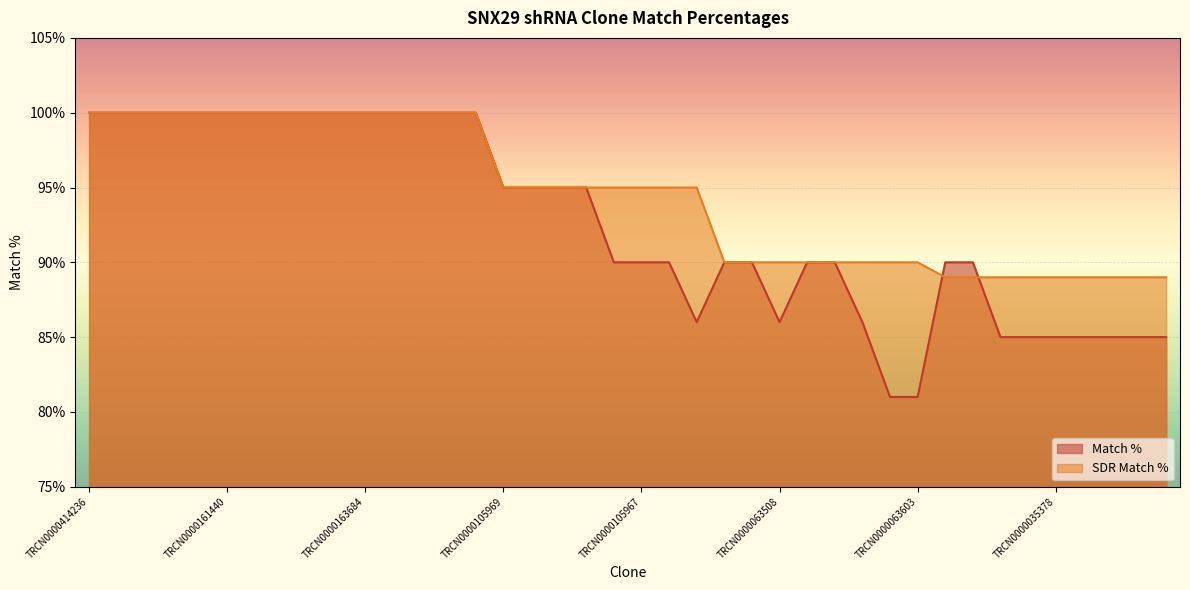

Which label corresponds to the largest value in the chart?

TRCN0000414236